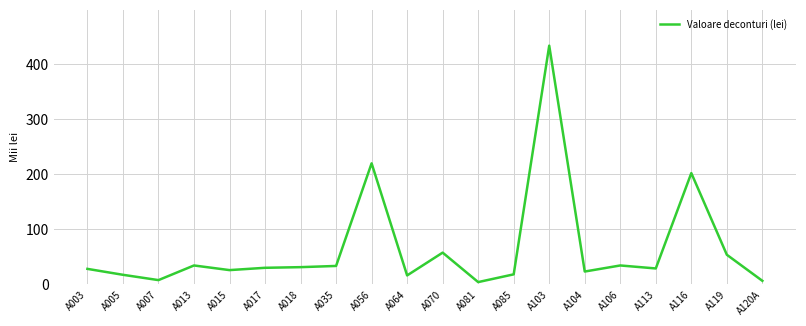

Where is the data nearest to the value 218?

A056